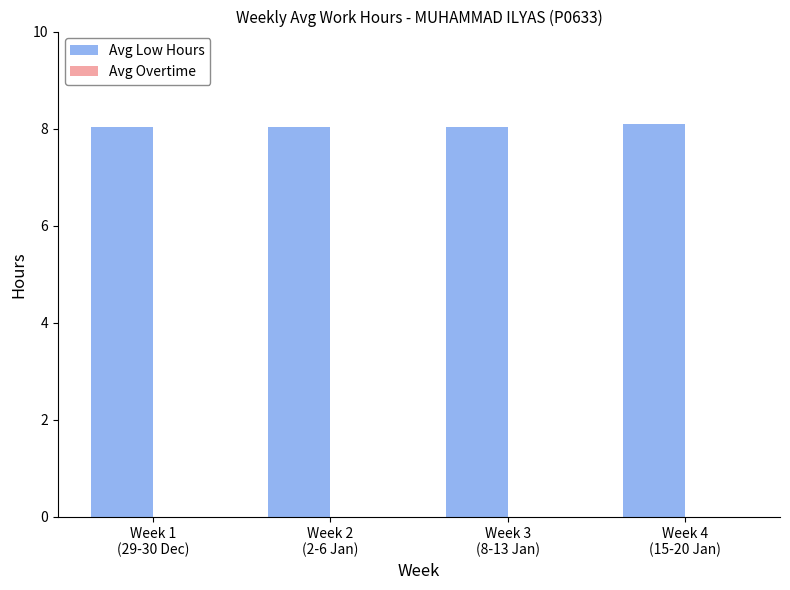

What is the maximum value shown in the chart?

8.1